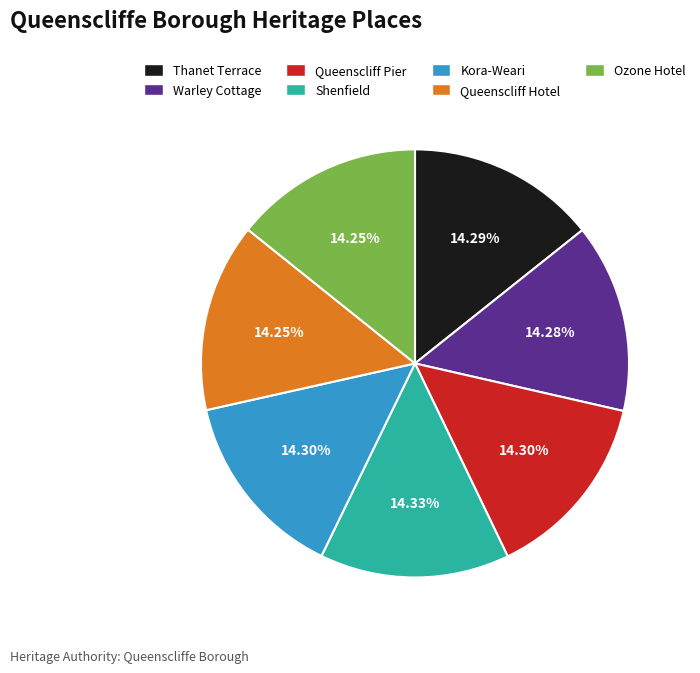

Approximately how many times larger is the value at Ozone Hotel compared to Thanet Terrace?

1.0